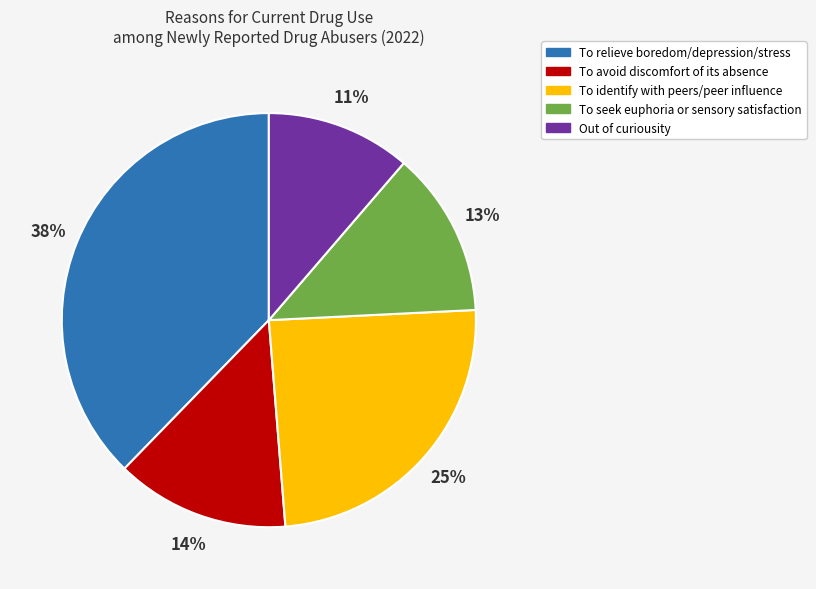

Between To seek euphoria or sensory satisfaction and To identify with peers/peer influence, which is larger?

To identify with peers/peer influence